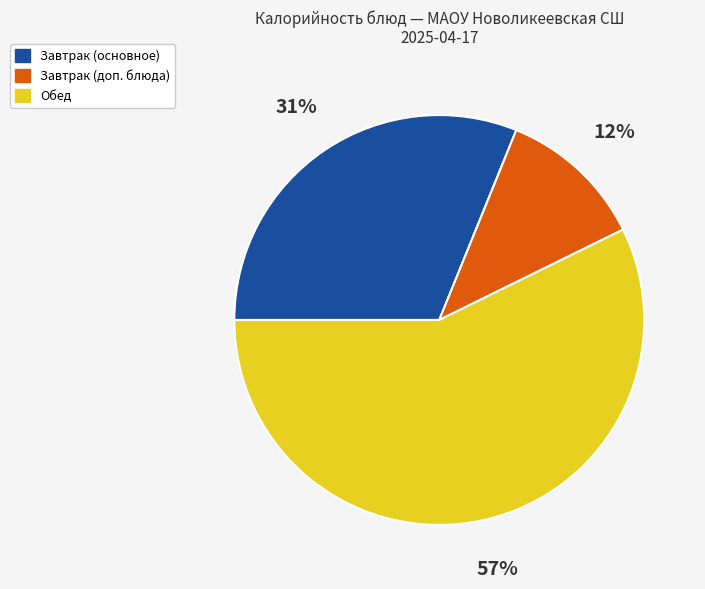

Is the sum of Завтрак (основное) and Обед greater than half?

Yes